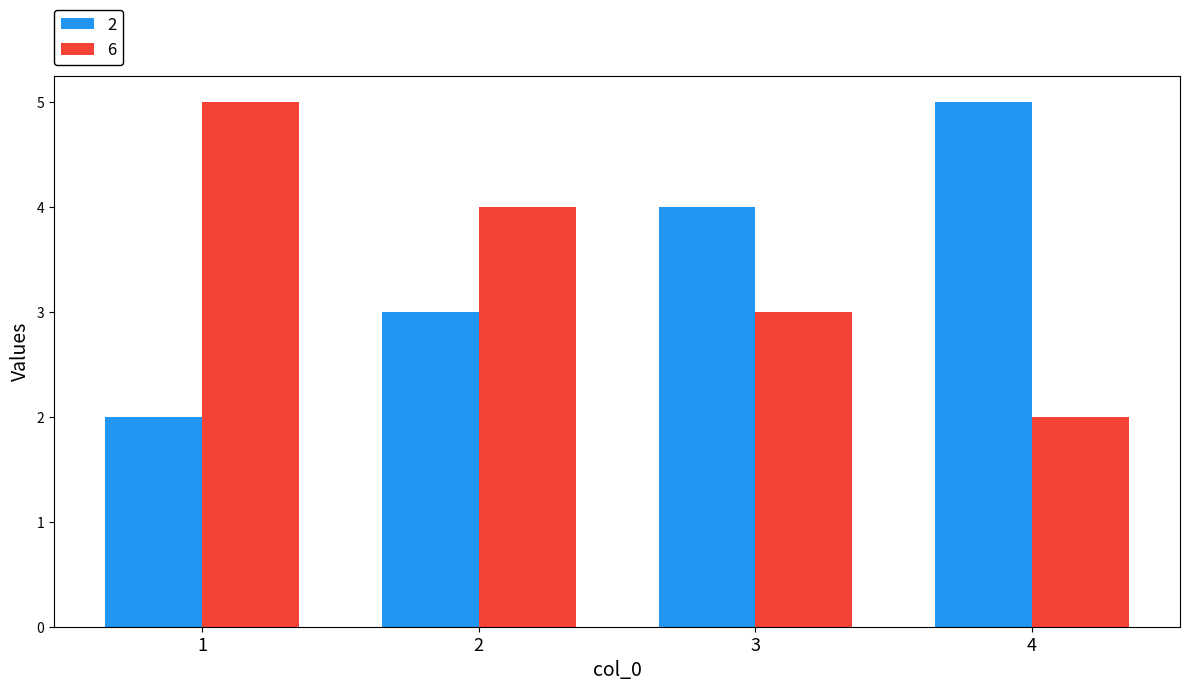

What is the value of the 2 bar at the 2nd from the left?

3